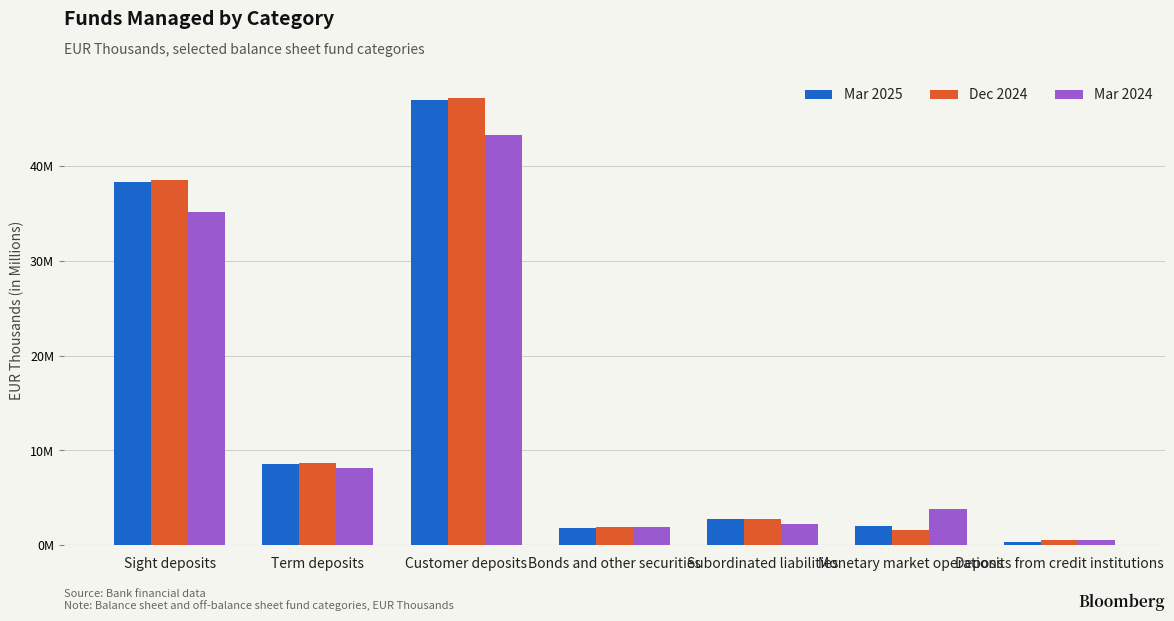

Reading right to left, list all the values displayed in this chart.

Mar 2025: 375550	1995543	2813144	1815590	46953070	8604814	38348256
Dec 2024: 507063	1630442	2786037	1874778	47169932	8653145	38516787
Mar 2024: 588095	3867300	2295299	1929814	43264379	8130475	35133904